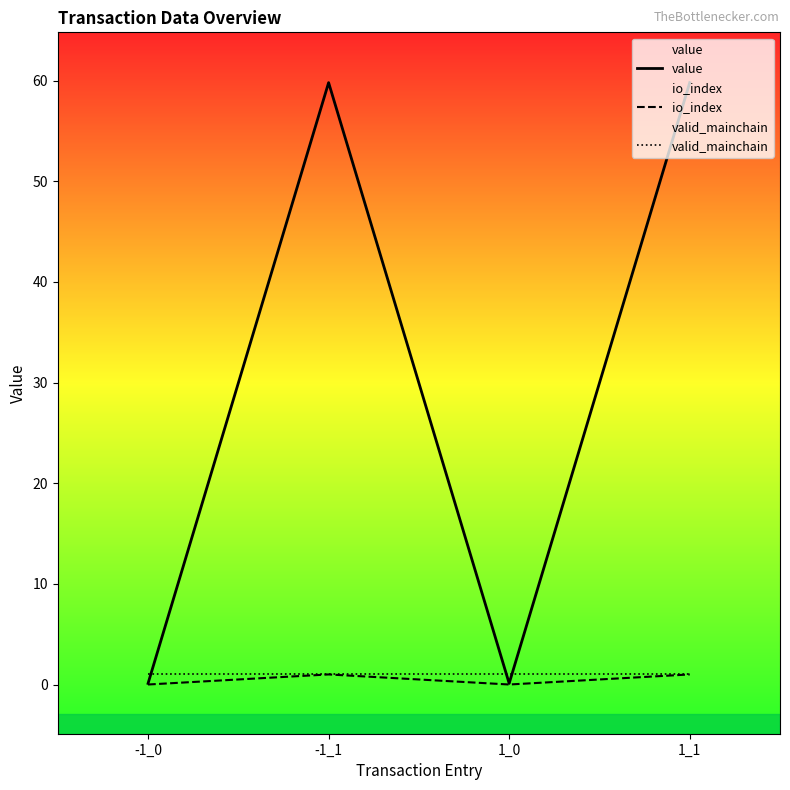

What position from the right is -1_0?

4